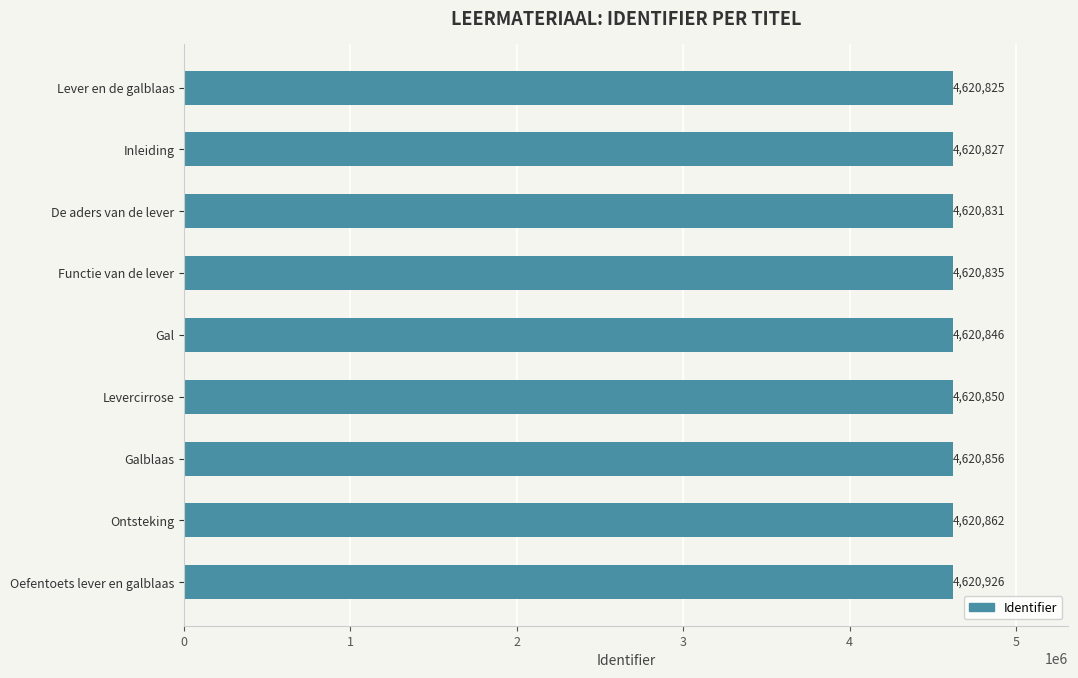

What is the sum of all values?

41587658